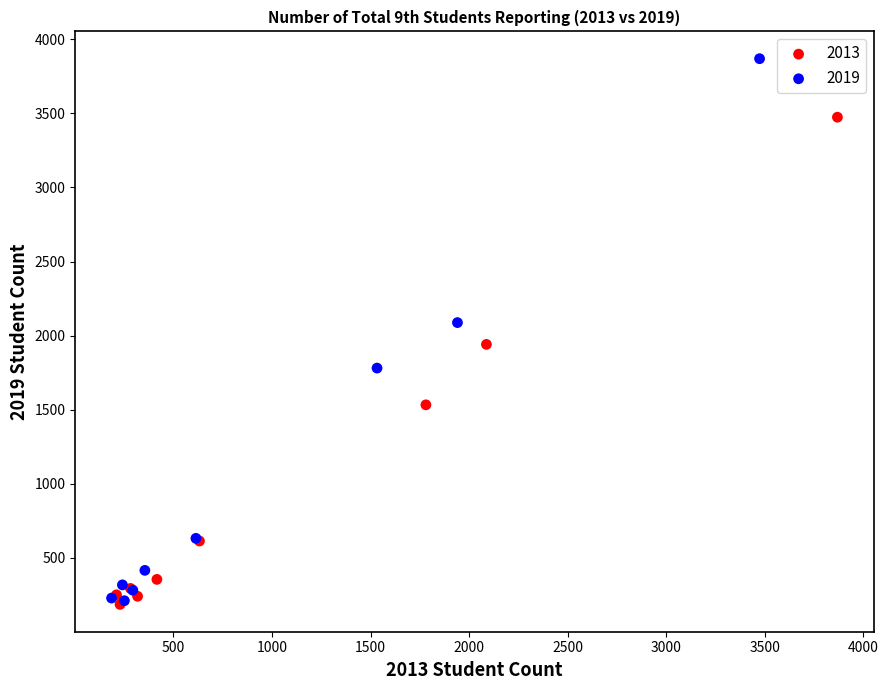

Which series reaches the maximum Y coordinate?

2019